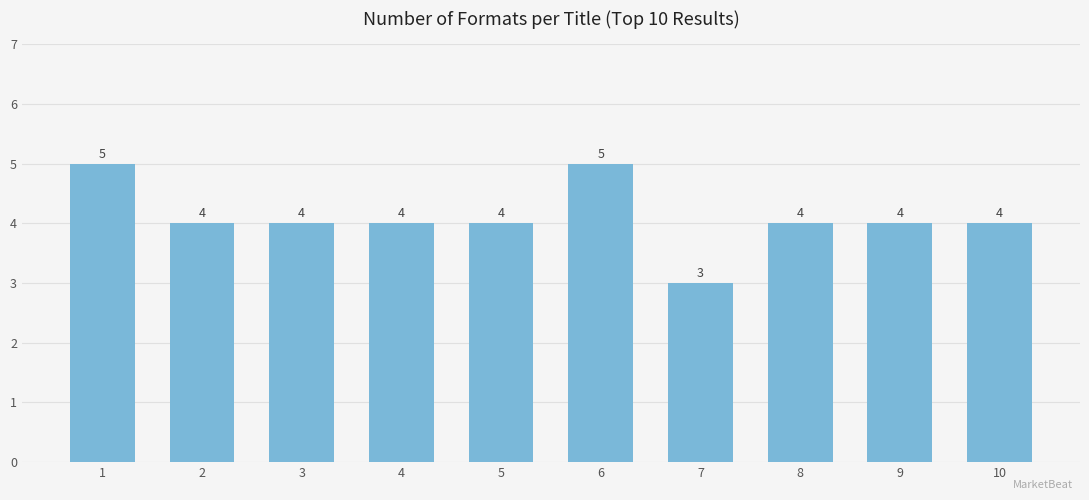

What is the value of the 9th bar from the left?

4